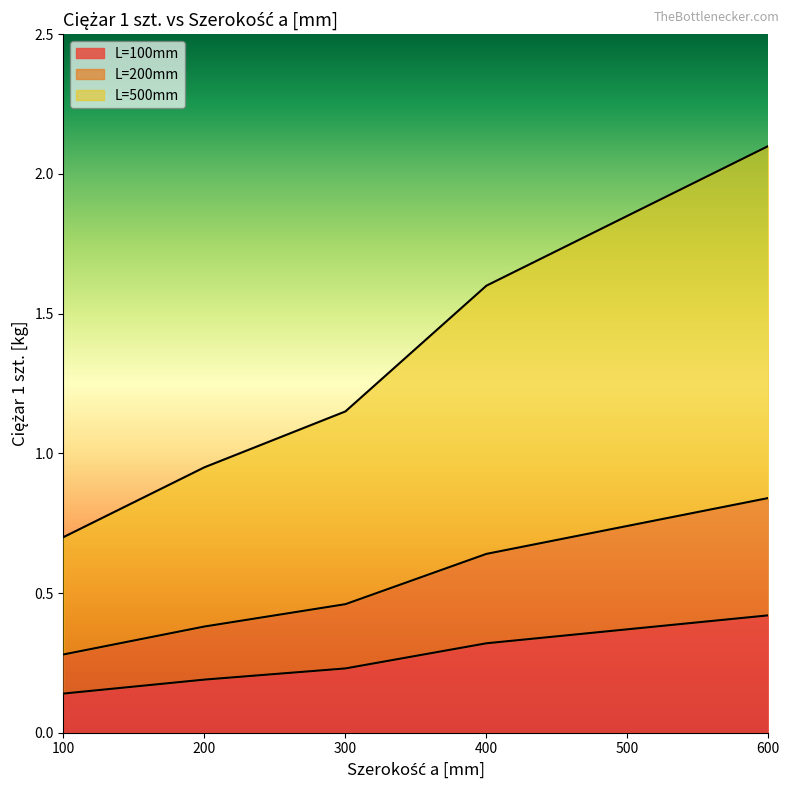

Which series has the largest total across all categories?

L=500mm